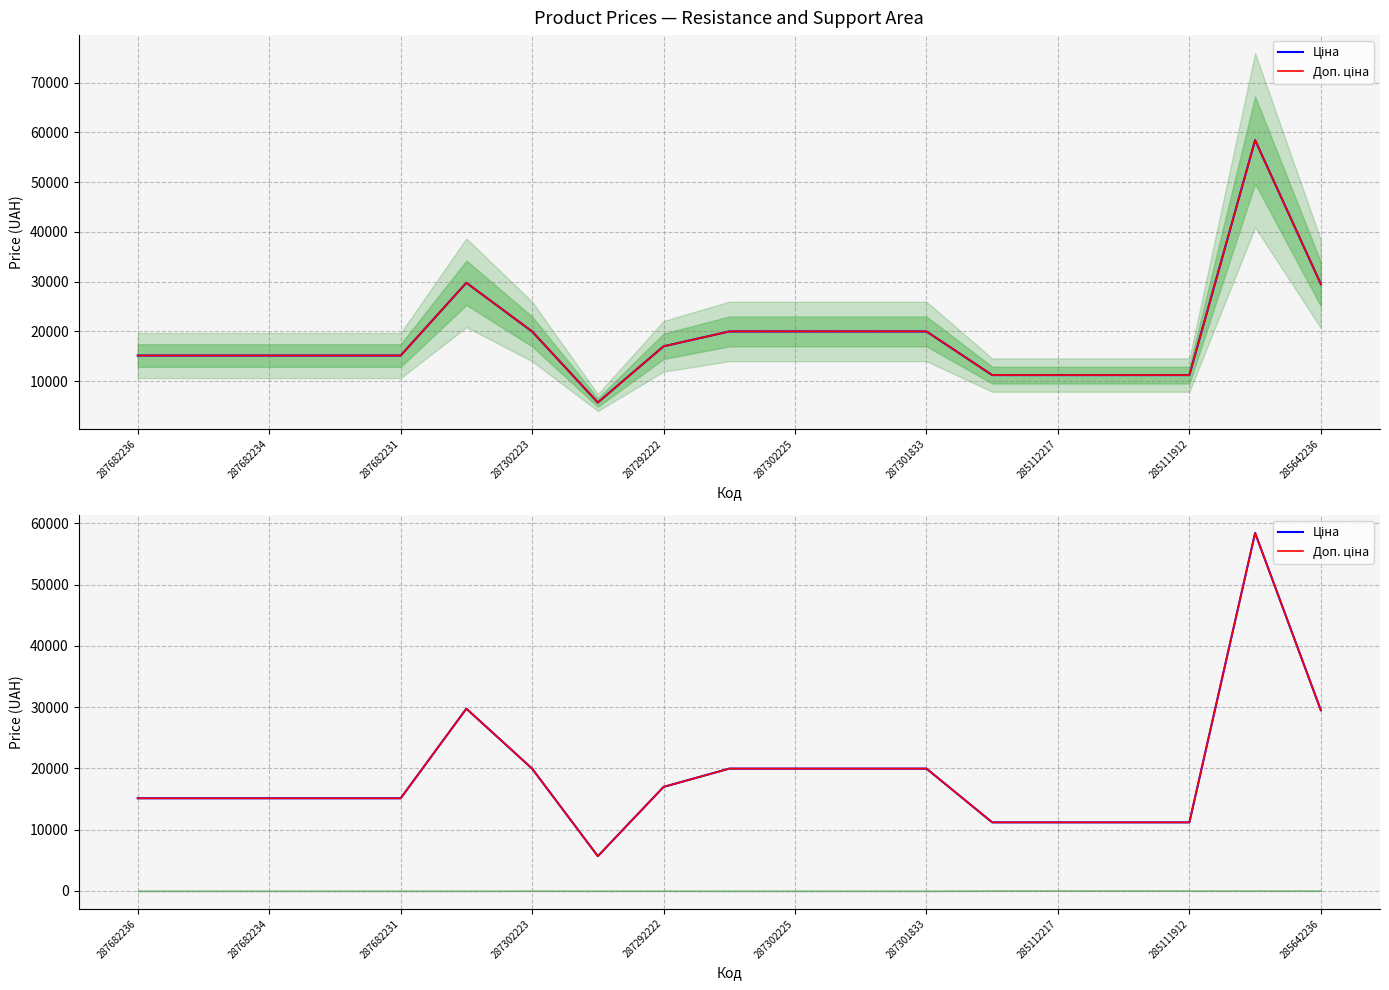

What is the average value of the Доп. ціна series?

18973.1